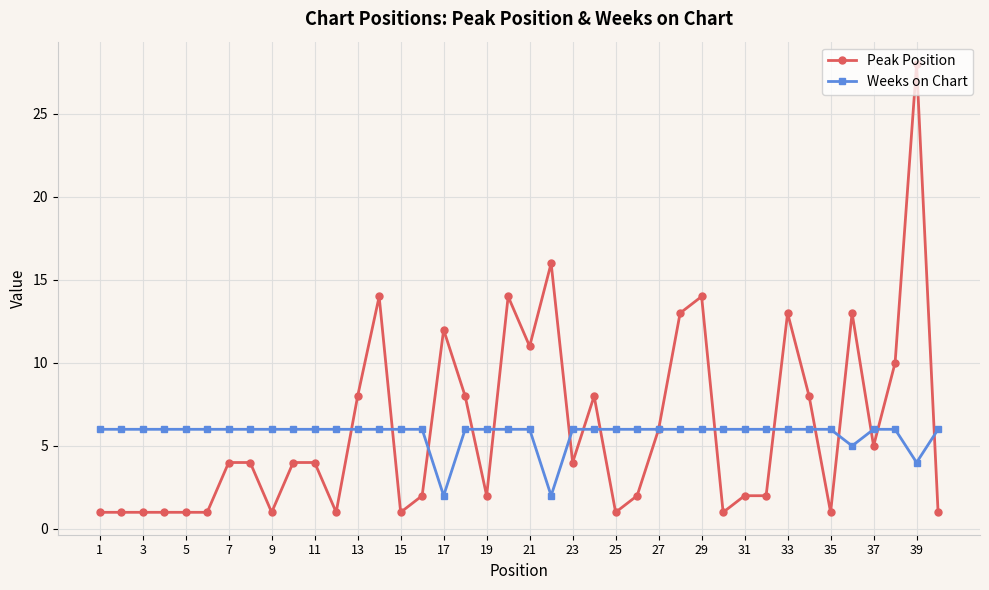

Count the number of categories in the chart.

40